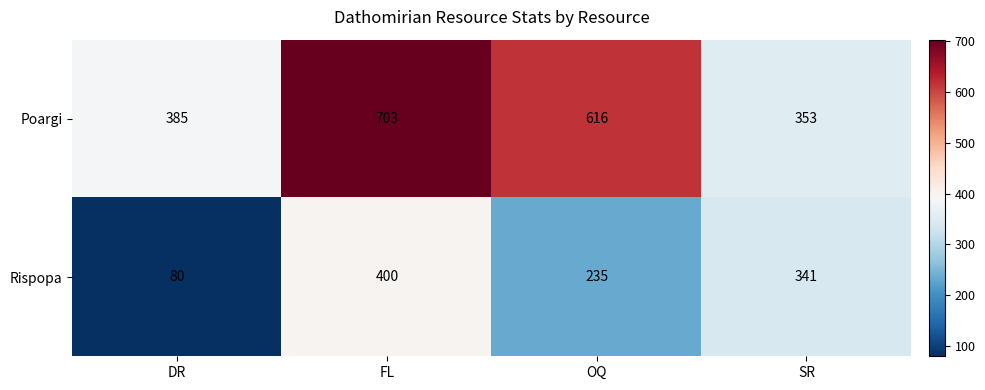

Rank the series by their maximum value, from highest to lowest.

Poargi, Rispopa